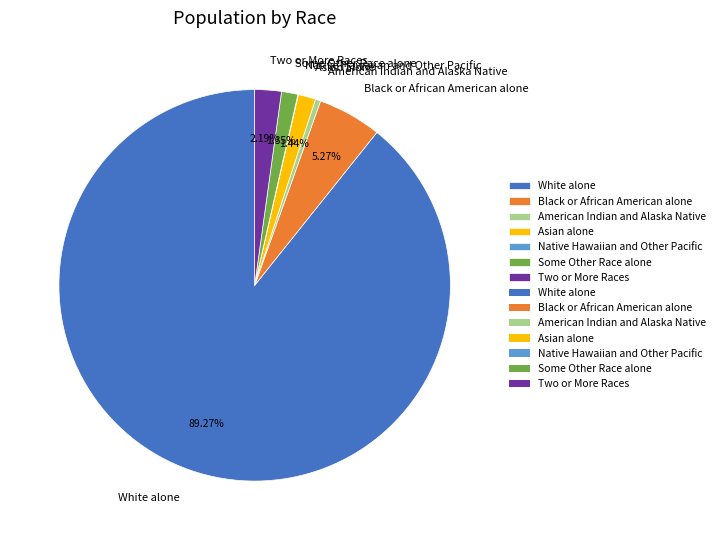

Which has a higher value, Two or More Races or Asian alone?

Two or More Races